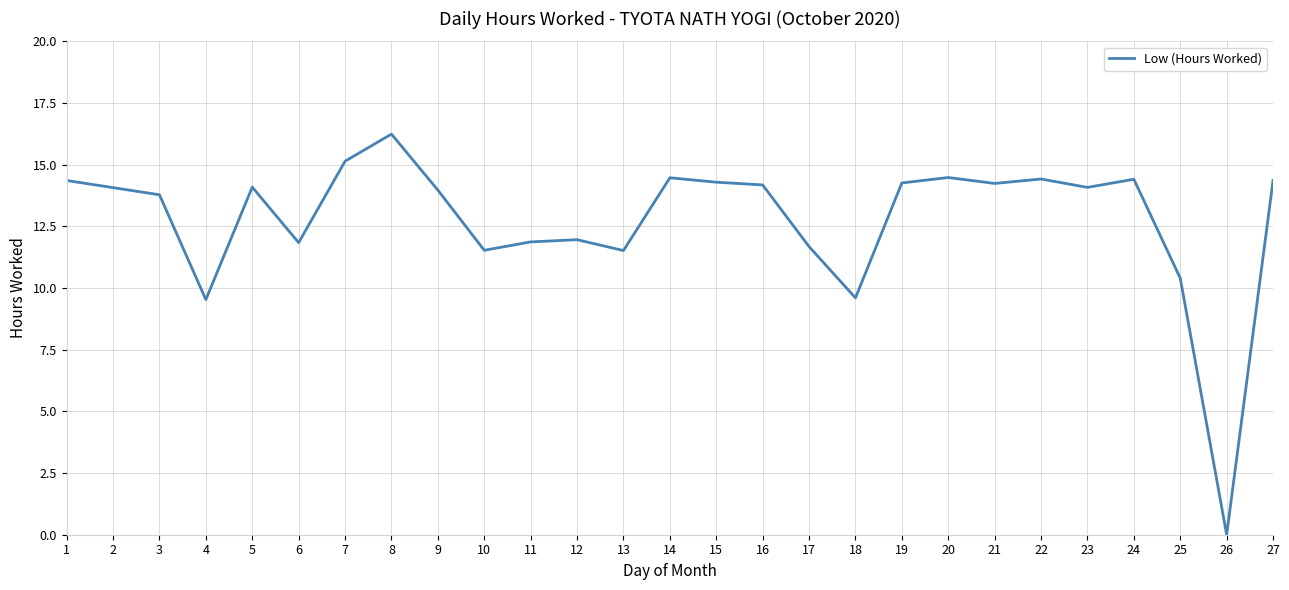

What is the greatest value displayed?

16.2